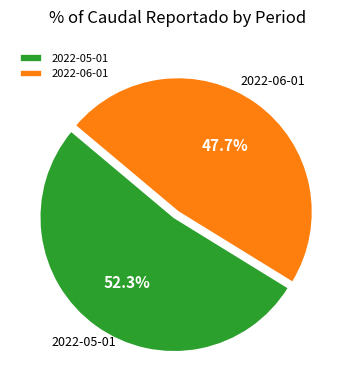

Does 2022-05-01 account for over 50% of the chart?

Yes